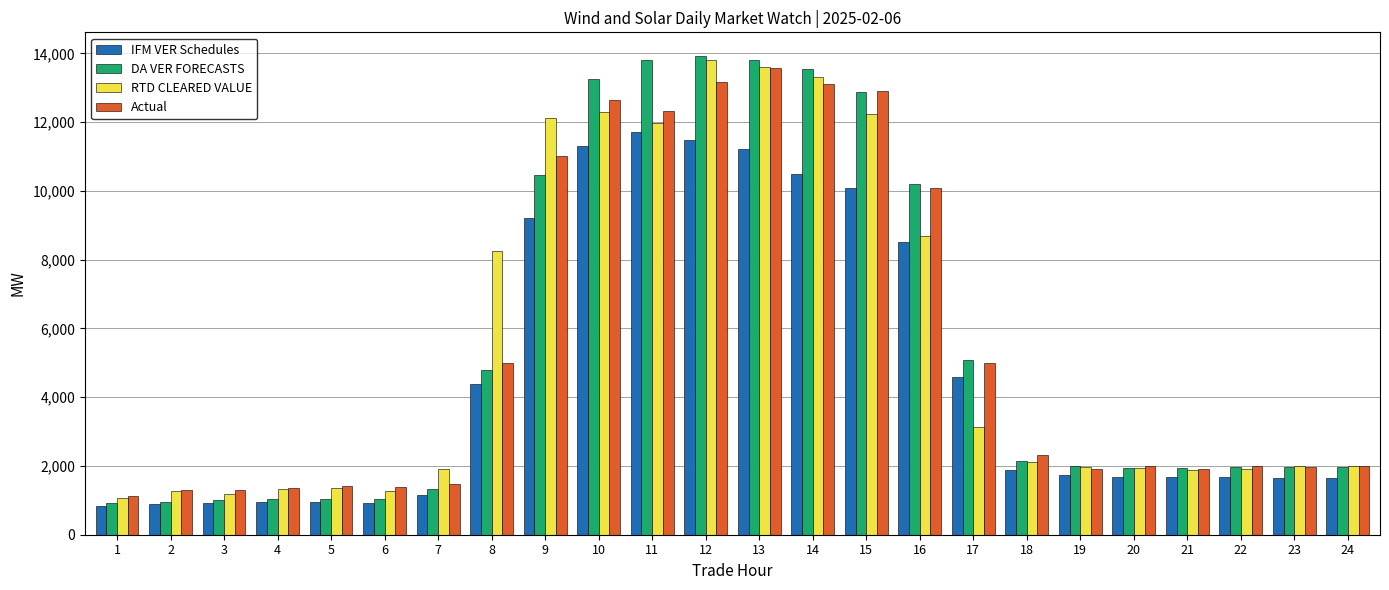

Which series has the largest range (max minus min)?

DA VER FORECASTS